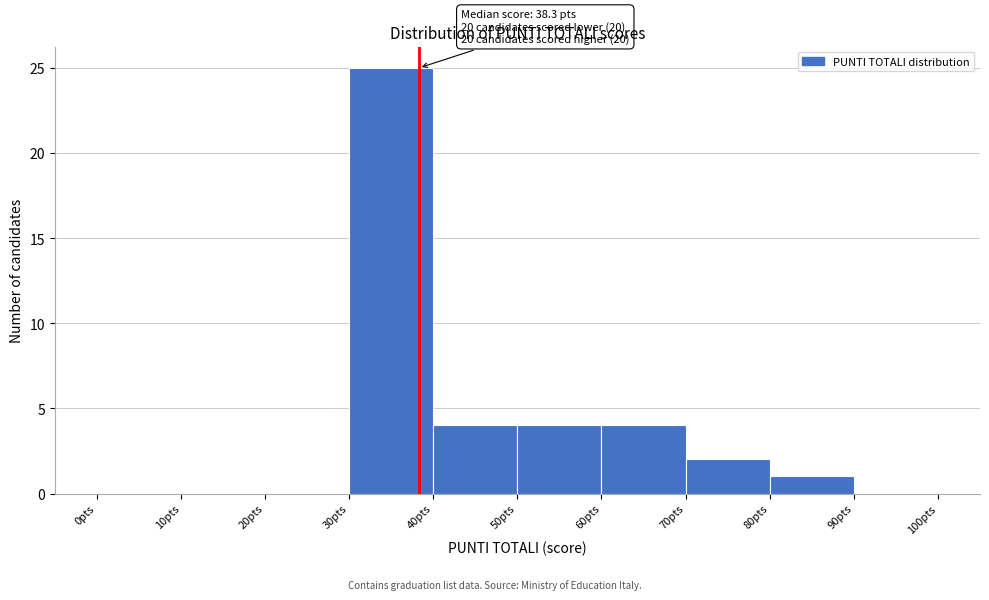

Over which range of the x-axis is the bar tallest?

30 to 40